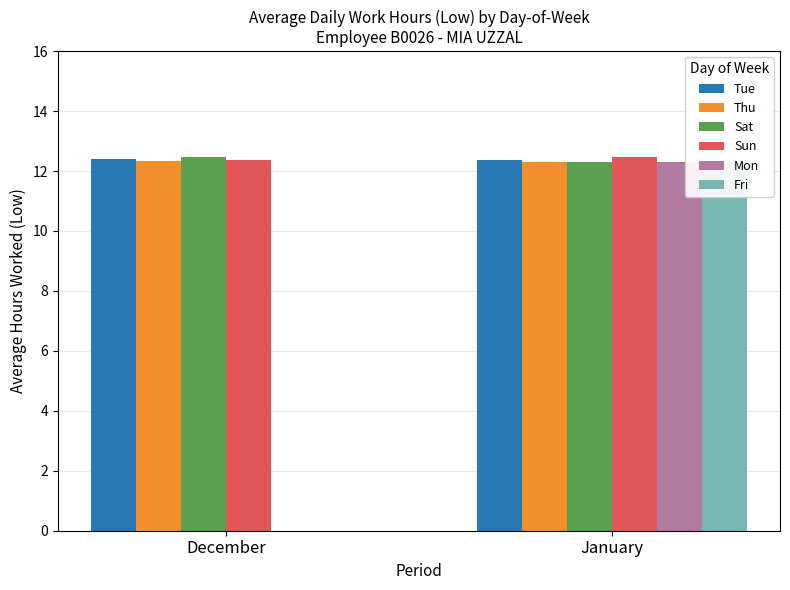

Reading left to right, list all the values displayed in this chart.

Tue: 12.4	12.4
Thu: 12.3	12.3
Sat: 12.5	12.3
Sun: 12.4	12.5
Mon: 0.0	12.3
Fri: 0.0	12.3